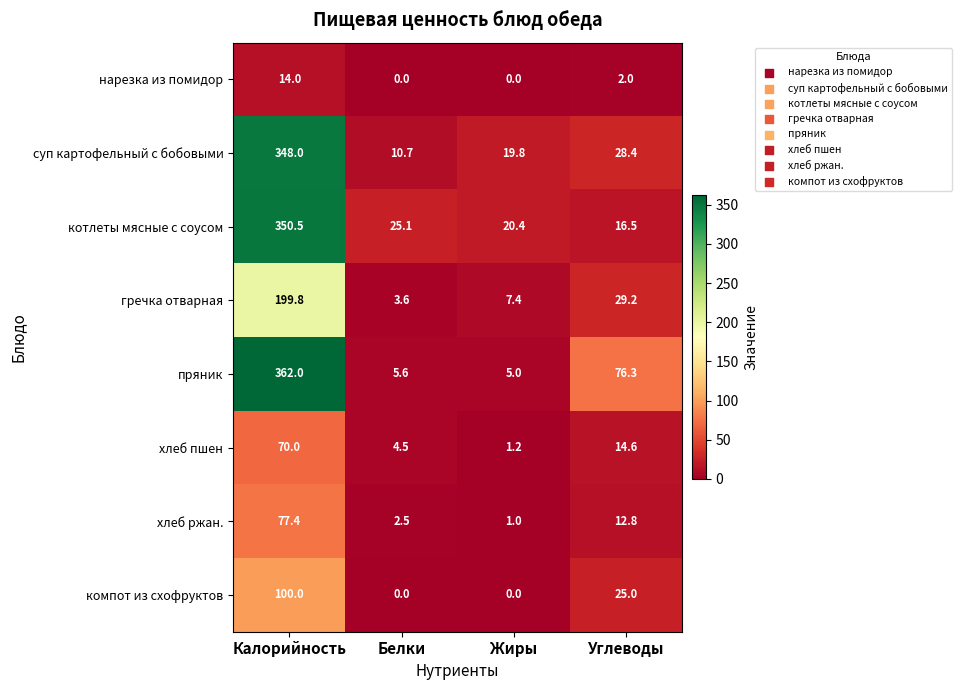

Count the number of categories in the chart.

4